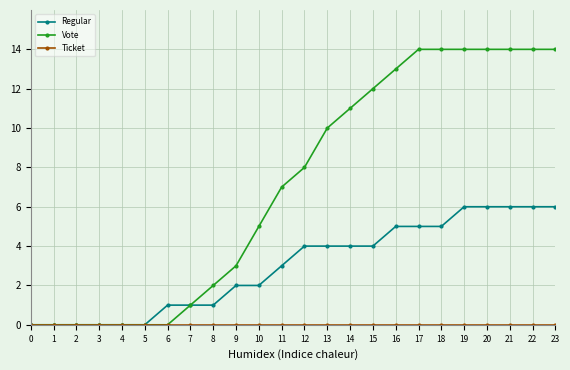

What is the maximum value shown in the chart?

14